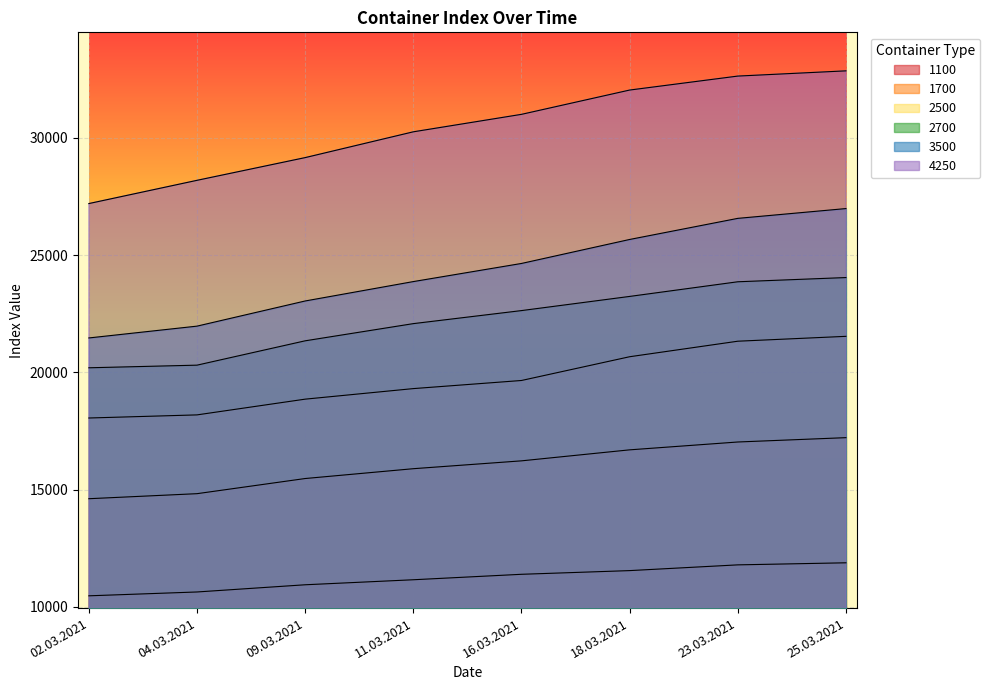

Which has a higher value, 16.03.2021 or 09.03.2021?

16.03.2021